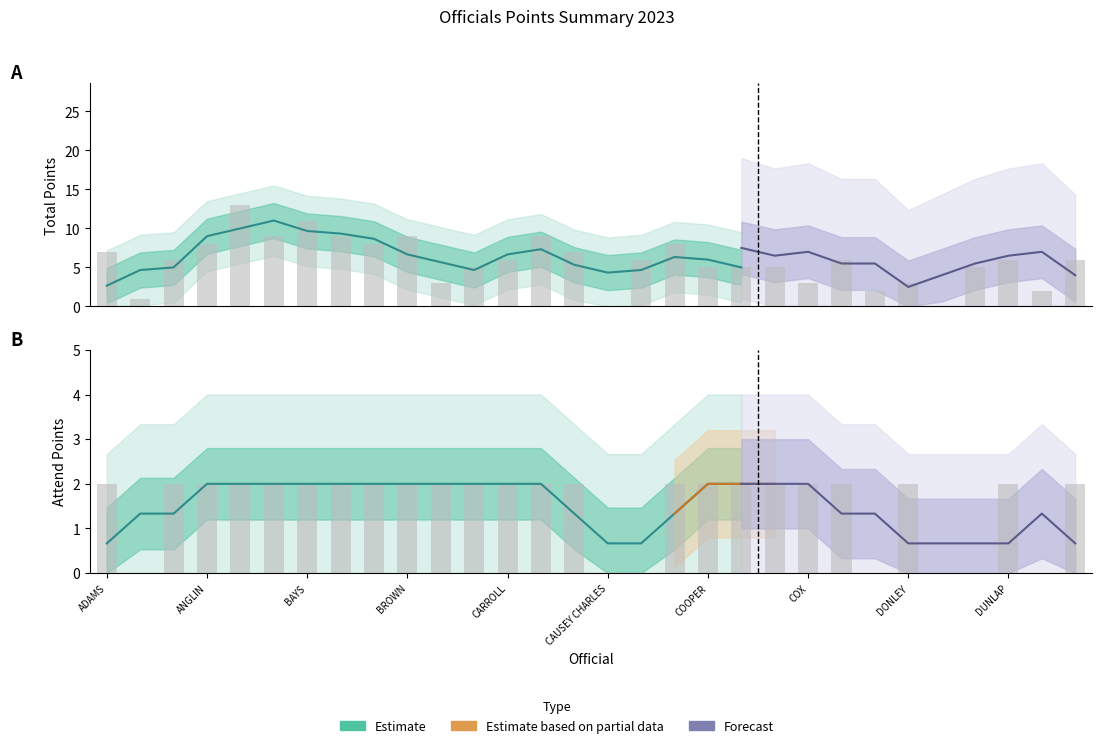

What is the difference between the second highest and second lowest values in the total_points series?

11